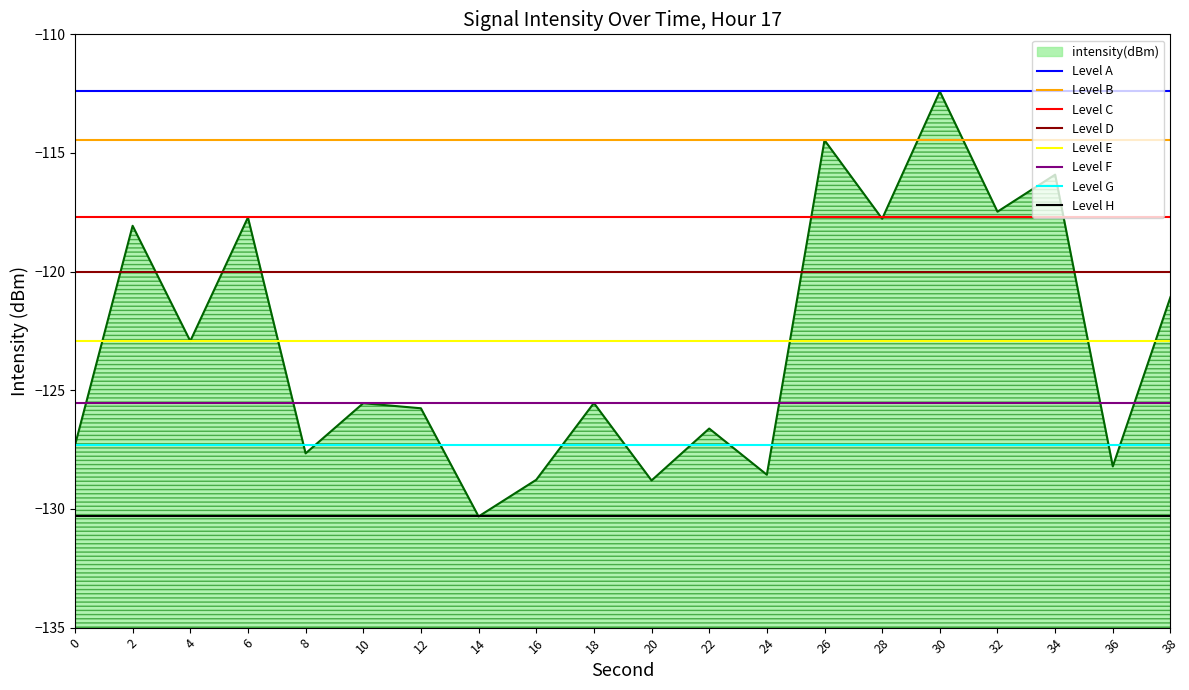

How many categories are shown in the chart?

20